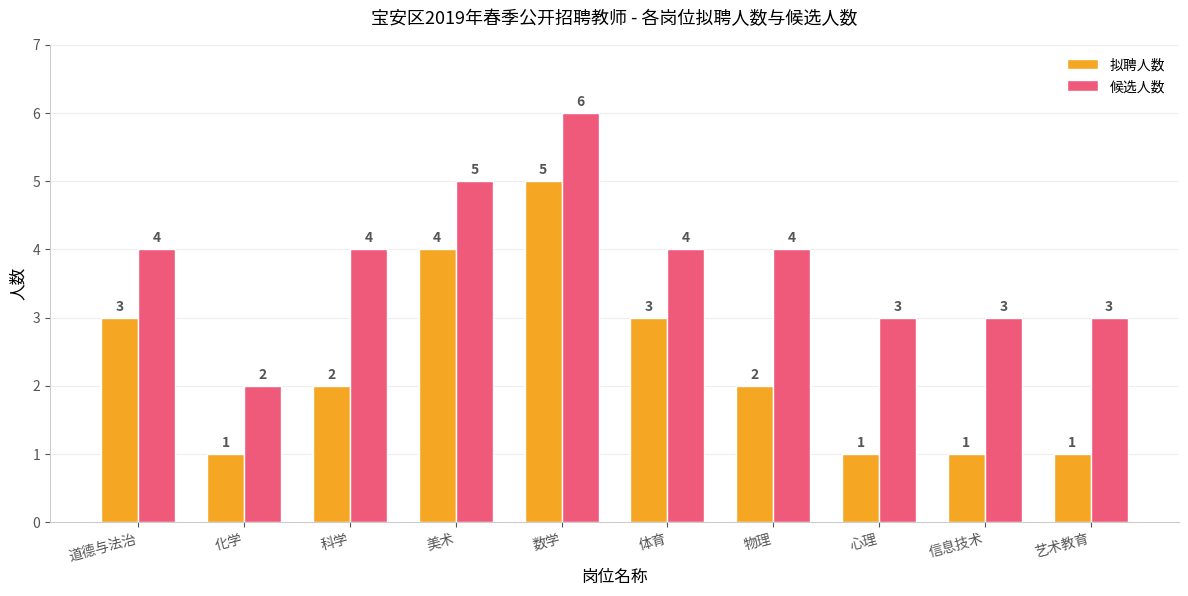

How many bars are there in each group?

2